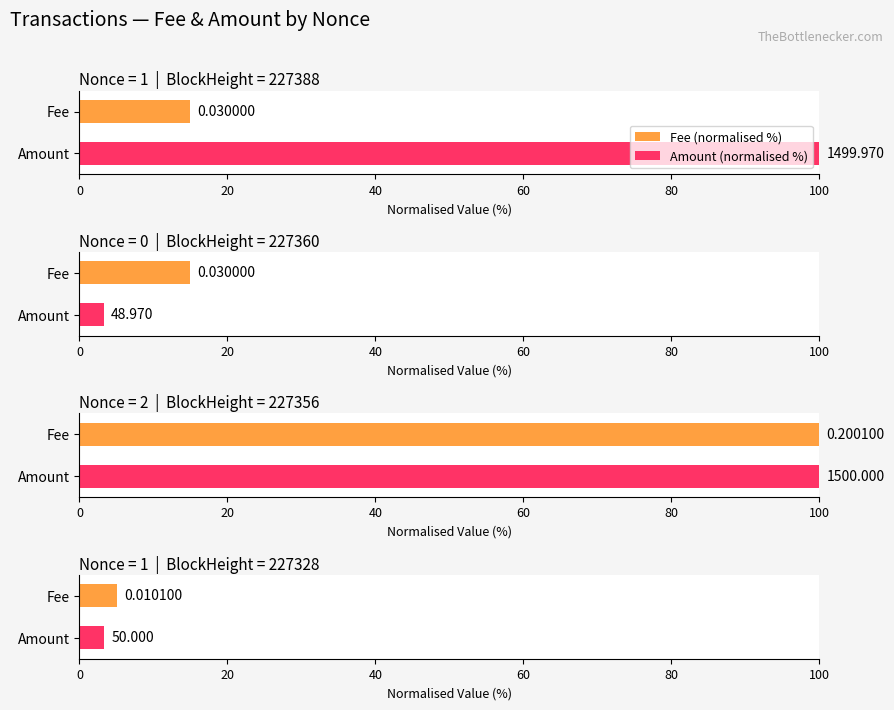

Reading left to right, extract all data points from this chart.

Fee: 0.0	0.0	0.2	0.0
Amount: 1500.0	49.0	1500.0	50.0
BlockHeight: 227388.0	227360.0	227356.0	227328.0